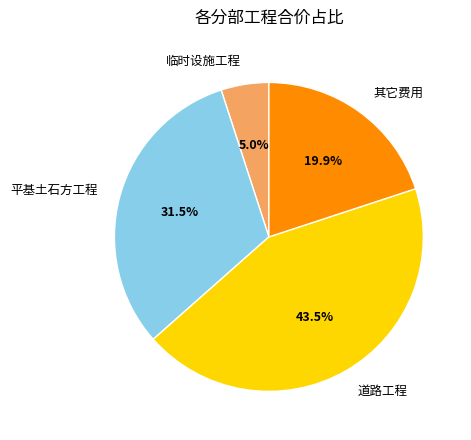

How many slices are in this pie chart?

4